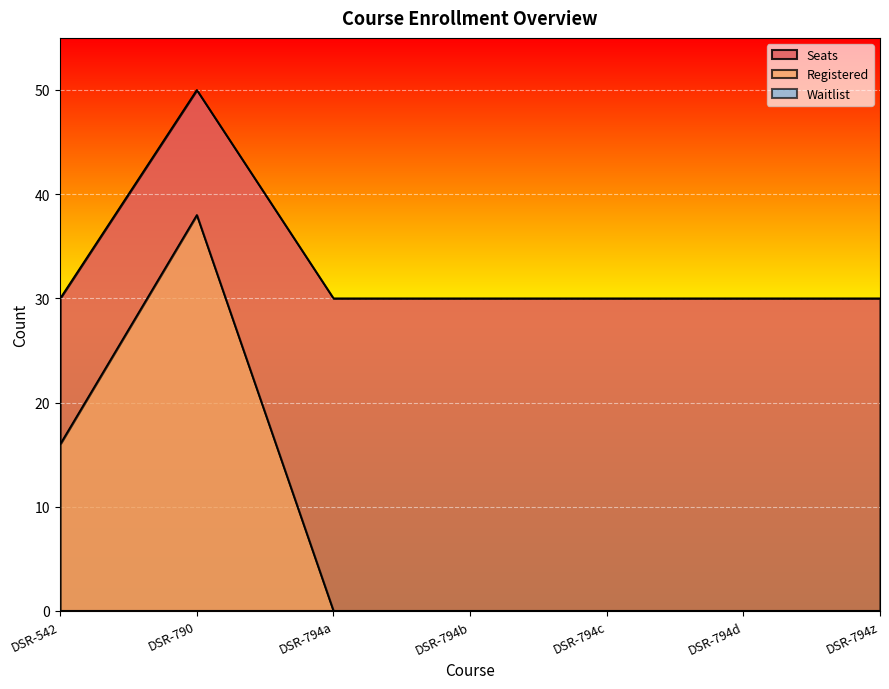

How many positive values does the Registered series have?

2